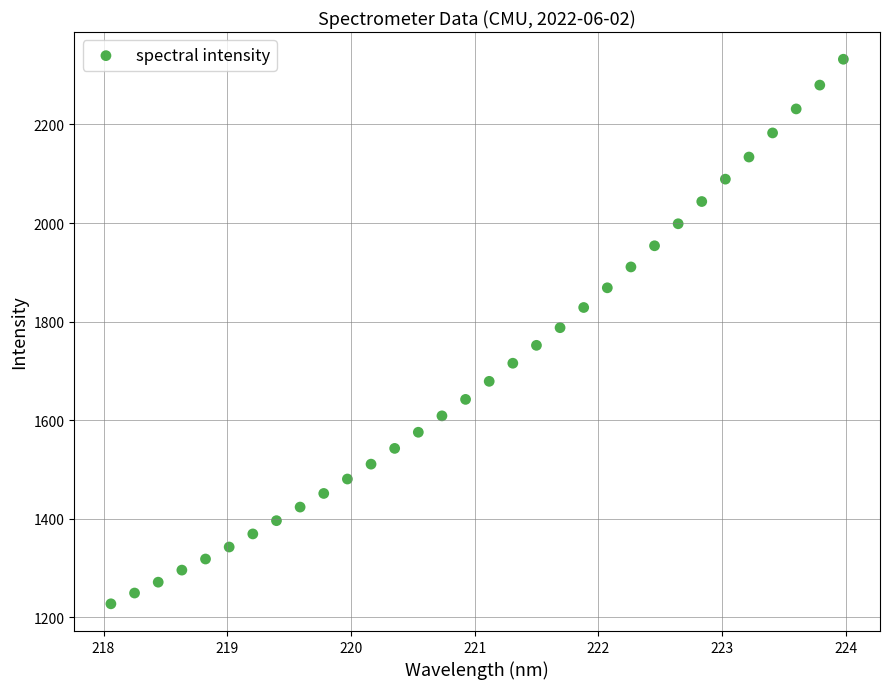

What is the range of X values (max minus min)?

5.9